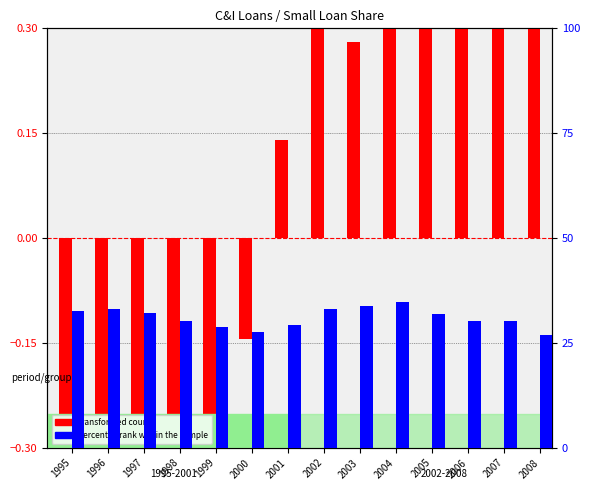

At which category is the sum across all series the highest?

2004